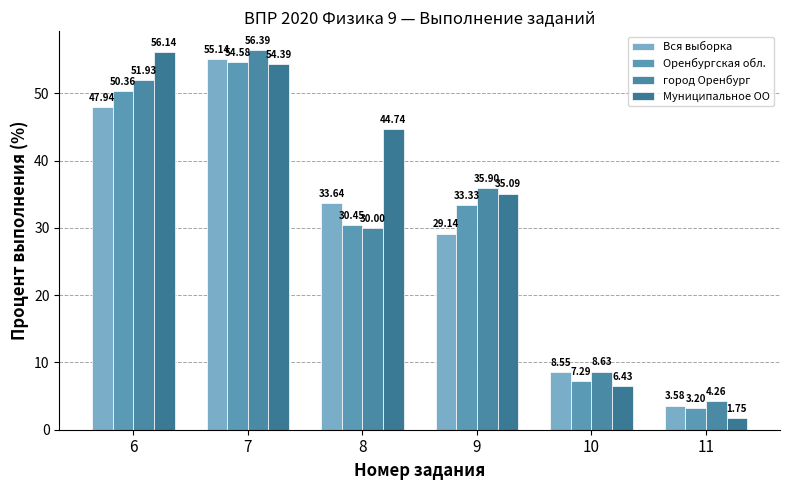

What is the difference between the maximum and minimum values in the город Оренбург series?

52.1